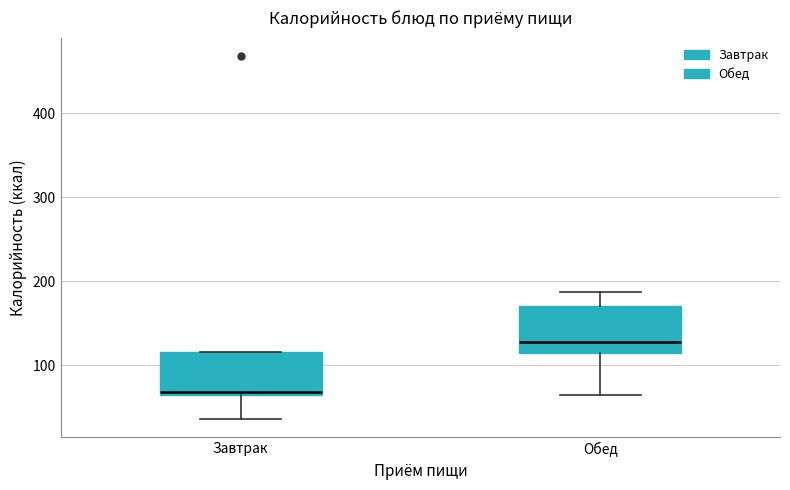

Reading left to right, read every box against the y-axis: the position of its median line, the range the box covers, and the ends of its whiskers. The values are not printed on the chart, so give them approximately, as read against the axis.

Завтрак: median 70, box 60 to 120, whiskers 40 to 120
Обед: median 130, box 110 to 170, whiskers 60 to 190